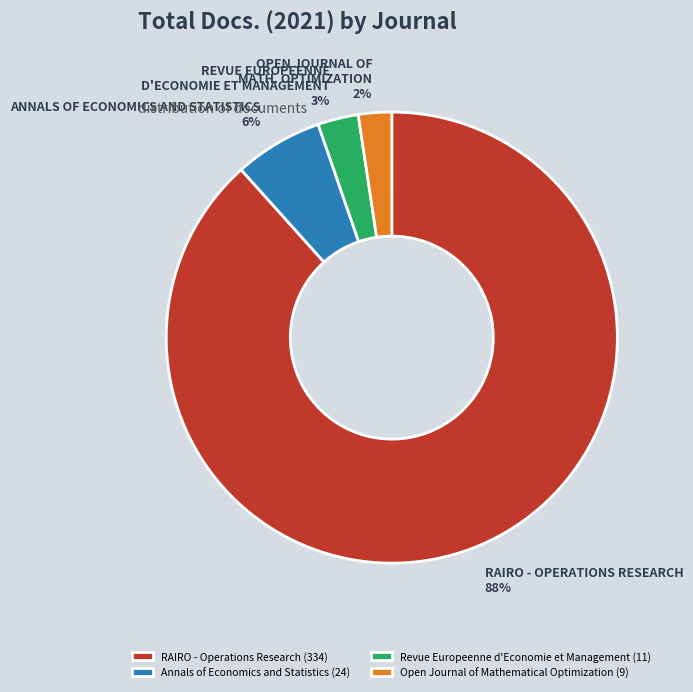

Which has a higher value, Revue Europeenne d'Economie et Management (11) or Annals of Economics and Statistics (24)?

Annals of Economics and Statistics (24)